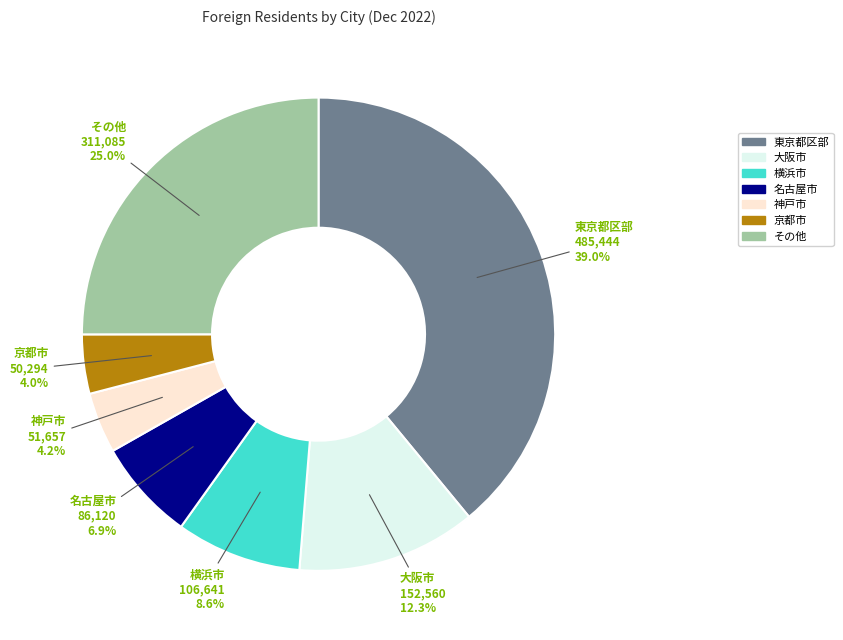

Between 名古屋市 and その他, which is larger?

その他